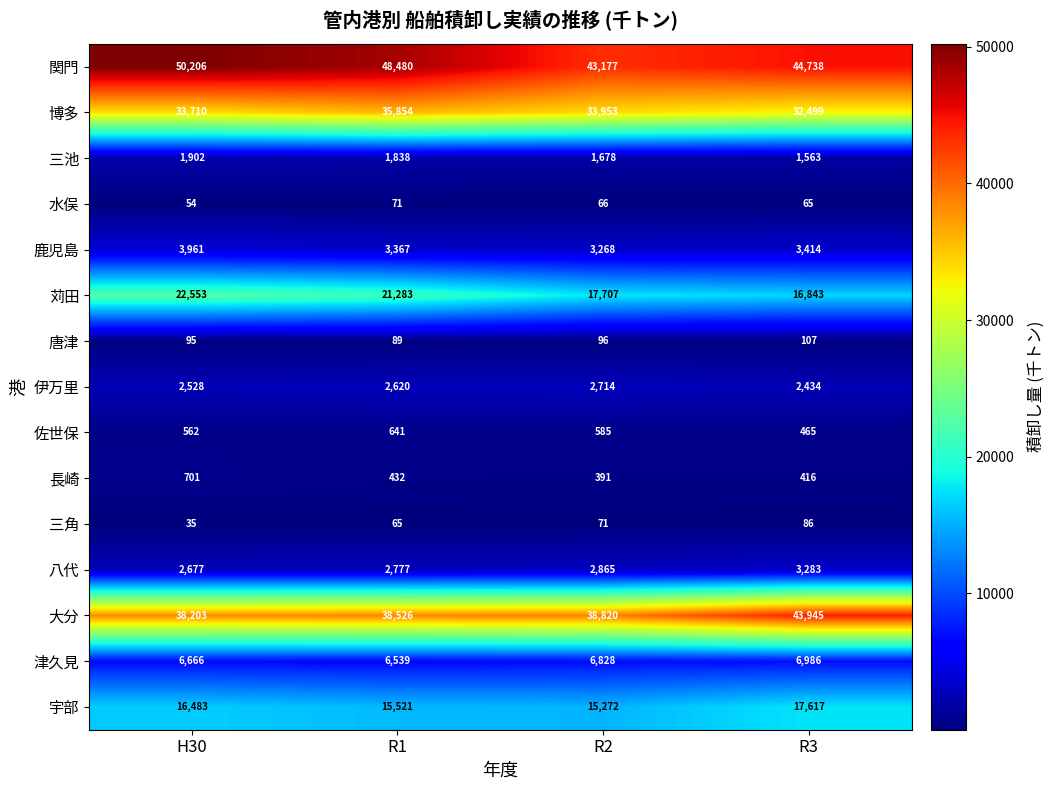

Rank the series at R1 from lowest to highest value.

三角, 水俣, 唐津, 長崎, 佐世保, 三池, 伊万里, 八代, 鹿児島, 津久見, 宇部, 苅田, 博多, 大分, 関門